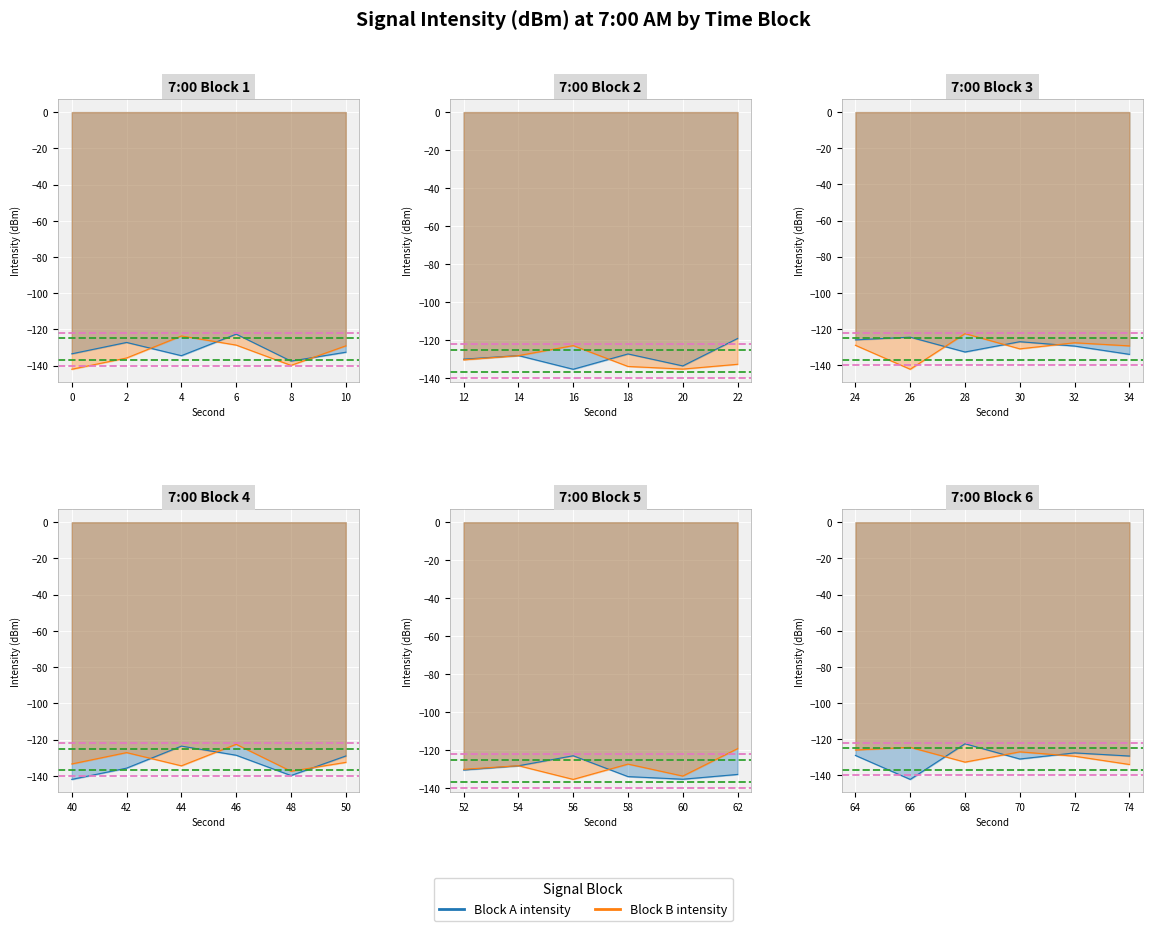

Which category has the highest value across all series?

22